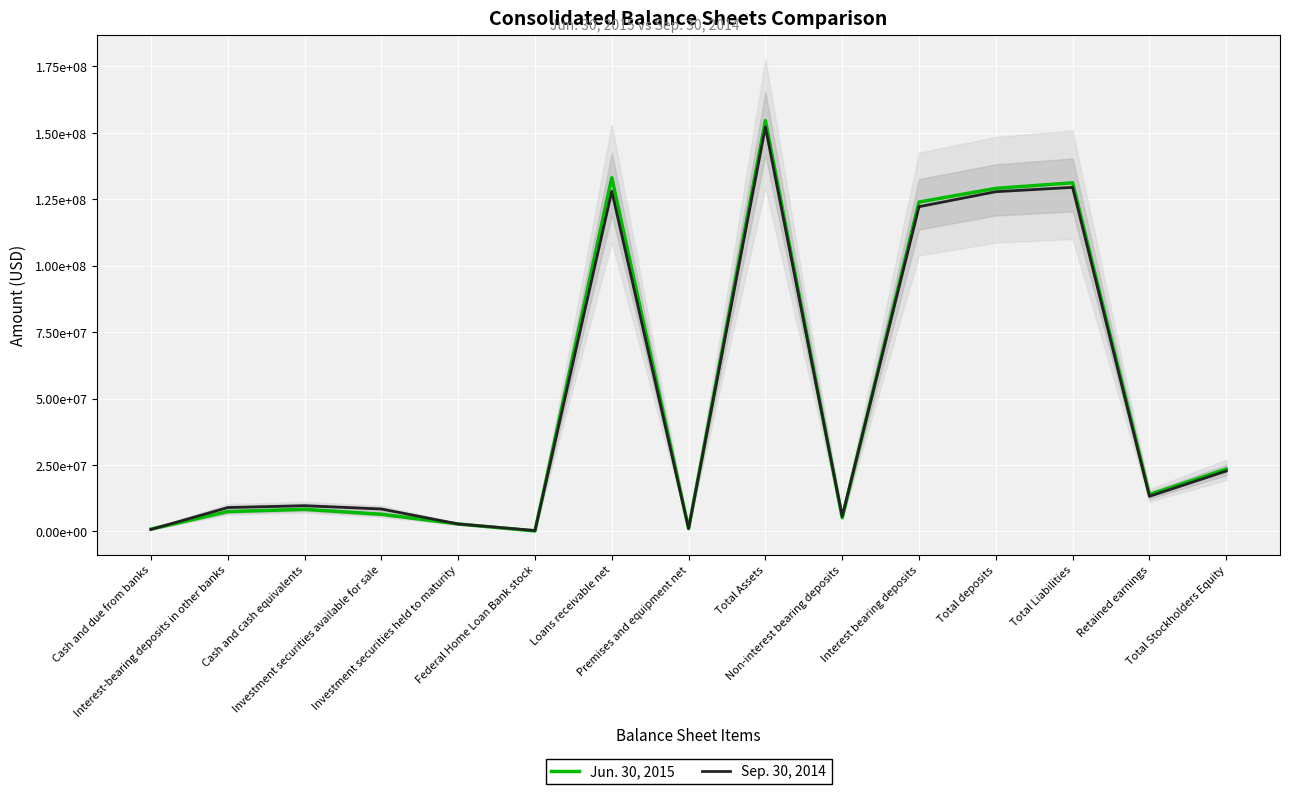

Read the Jun. 30, 2015 value at Total deposits, to the nearest 10.

129111990